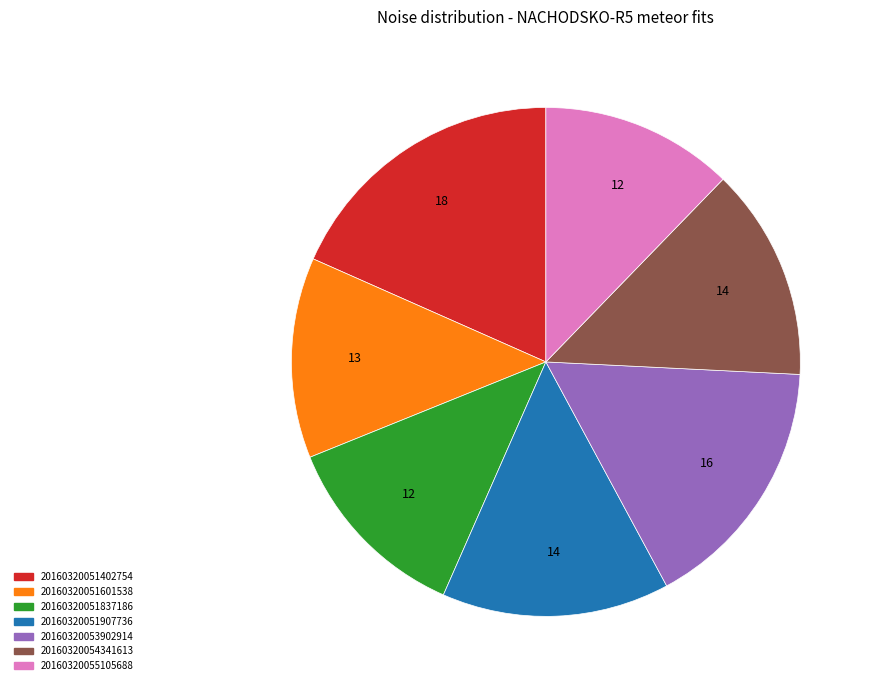

Count the number of slices in the pie.

7